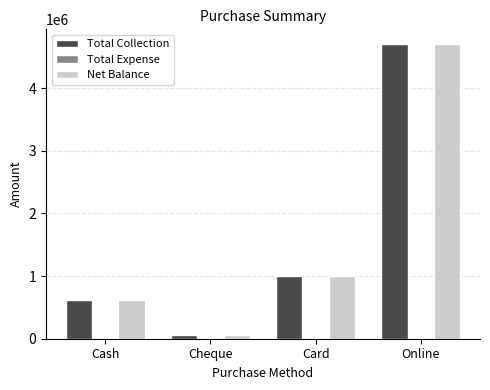

How many distinct data groups are displayed?

2